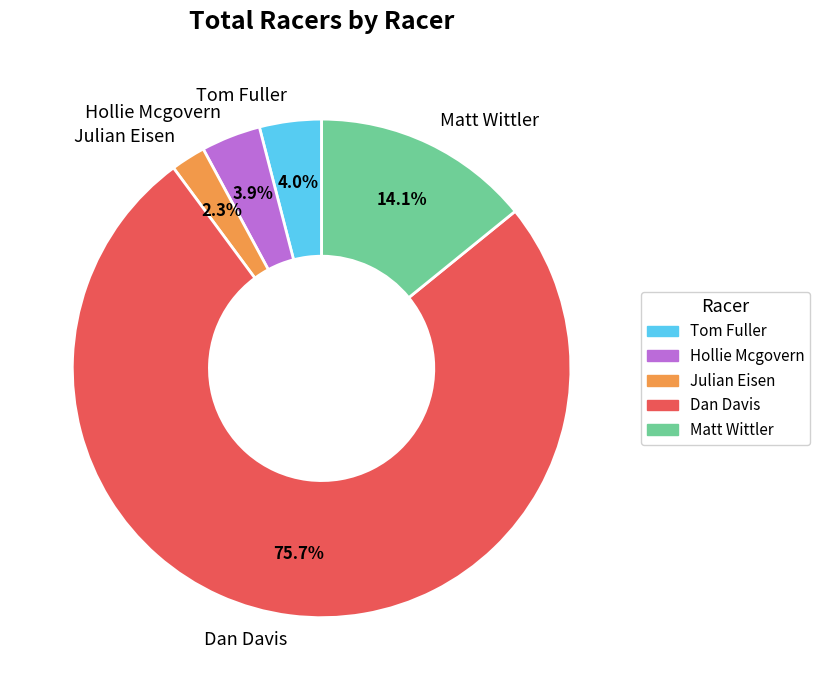

To the nearest percent, what is the average slice percentage?

20%